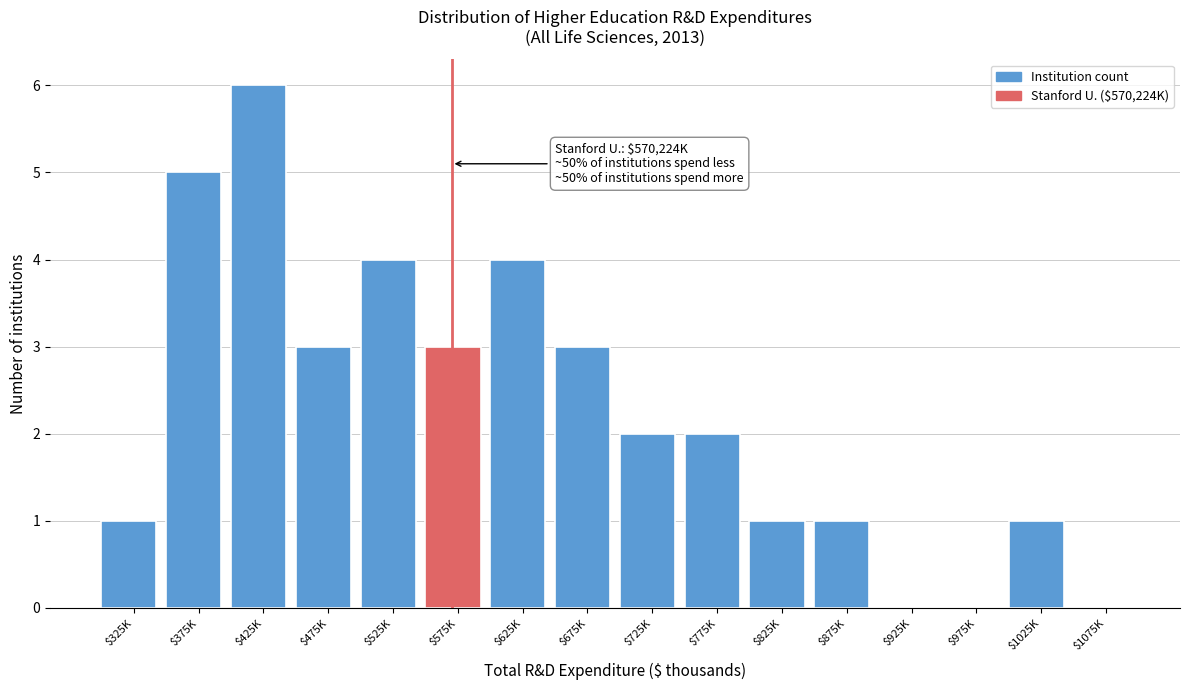

Which category has the highest value across all series?

$425K